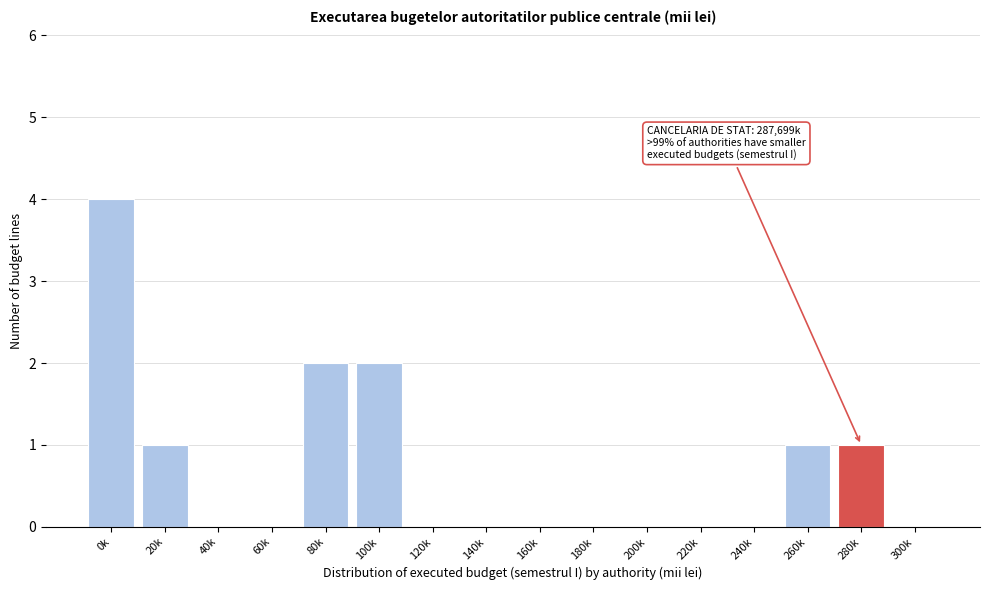

Reading left to right, list all the values displayed in this chart.

0k=4	20k=1	40k=0	60k=0	80k=2	100k=2	120k=0	140k=0	160k=0	180k=0	200k=0	220k=0	240k=0	260k=1	280k=1	300k=0